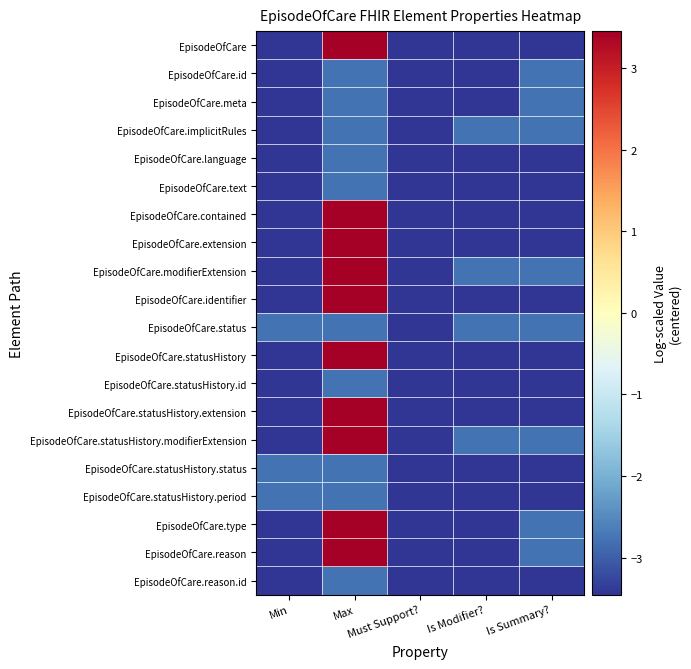

At how many categories does at least one series exceed 1?

1